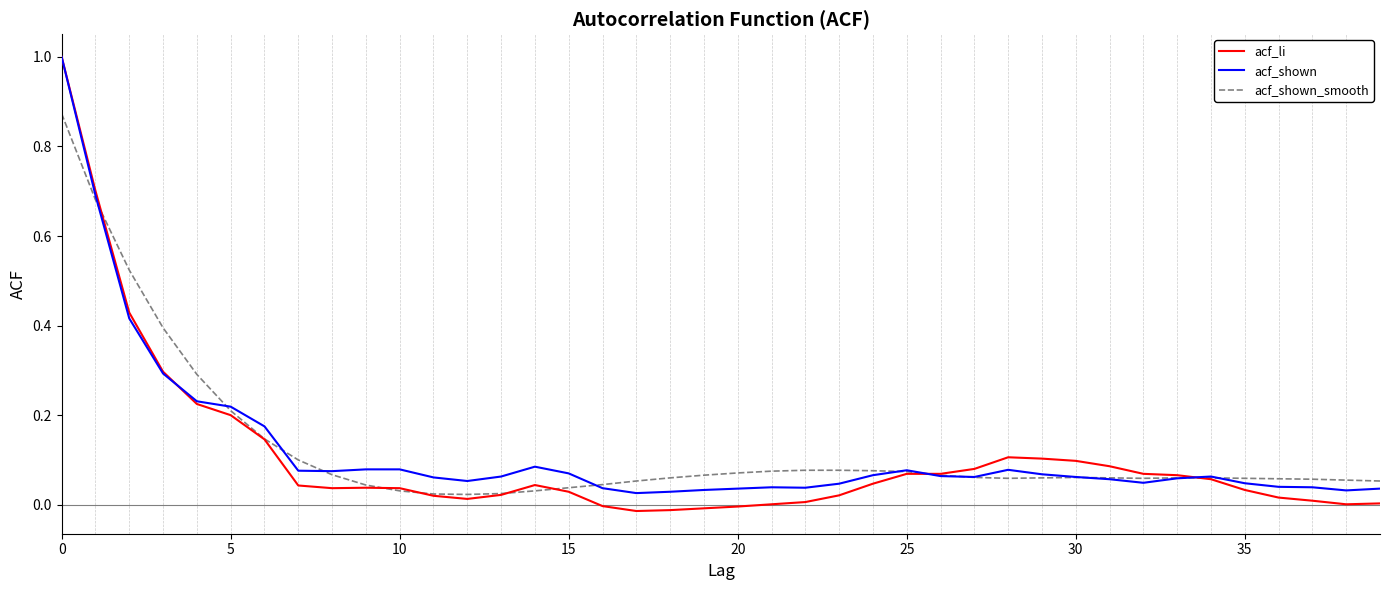

What is the highest value of the acf_shown series?

1.0